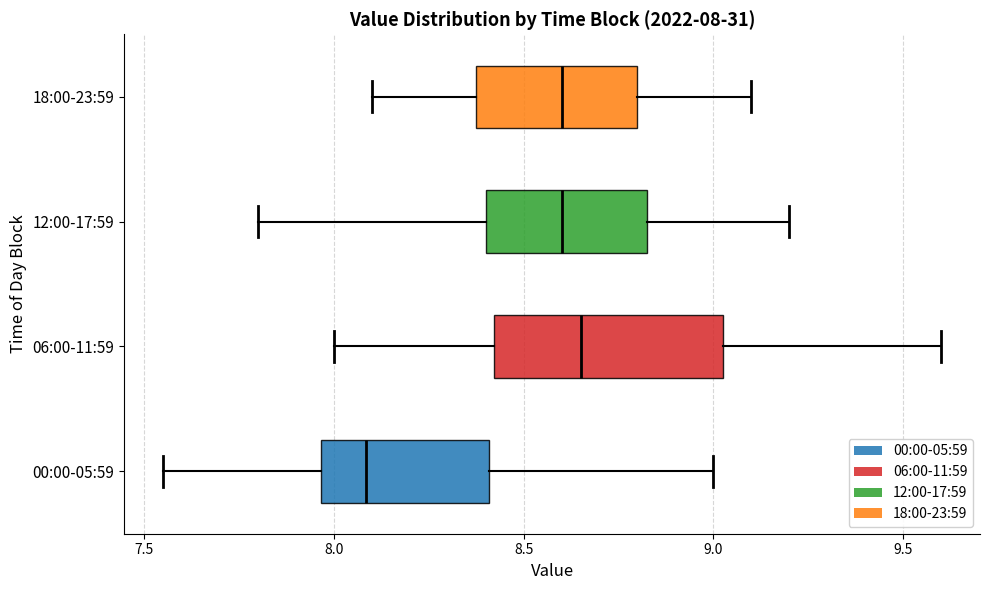

Comparing the boxes themselves (not the whiskers), which one is the widest?

06:00-11:59